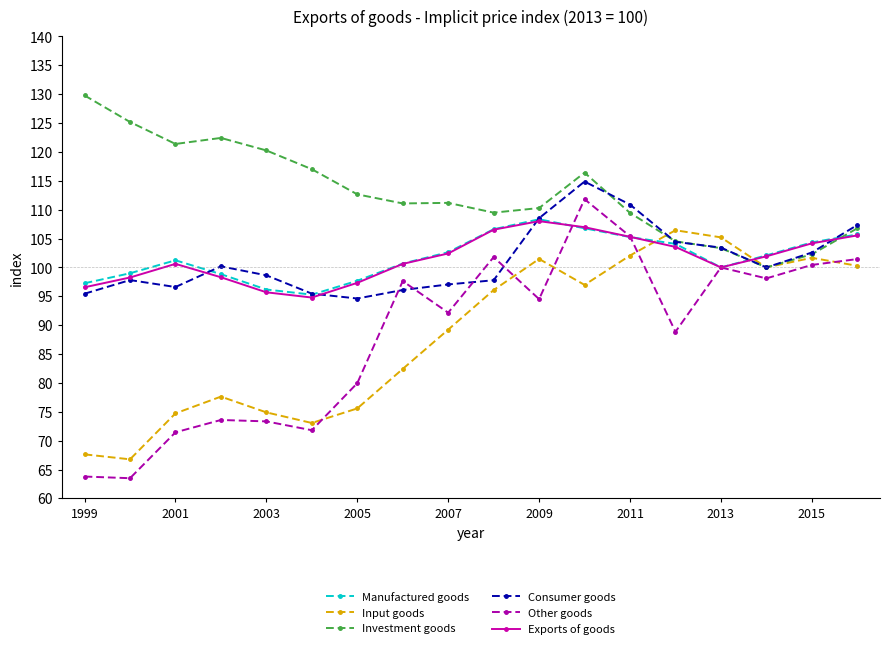

What is the greatest value displayed?

129.8